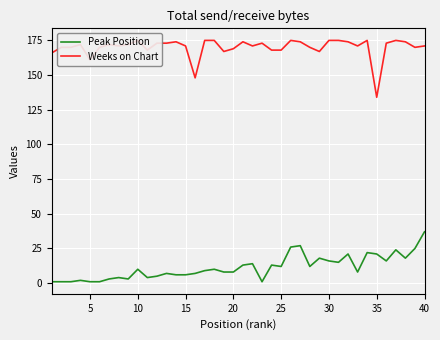

The Peak Position series shows 21 at 35. True or false?

True